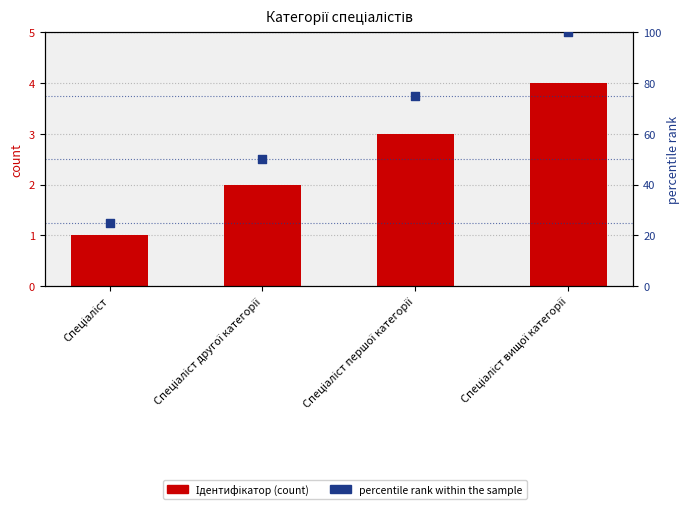

What is the total value across all series at Спеціаліст?

26